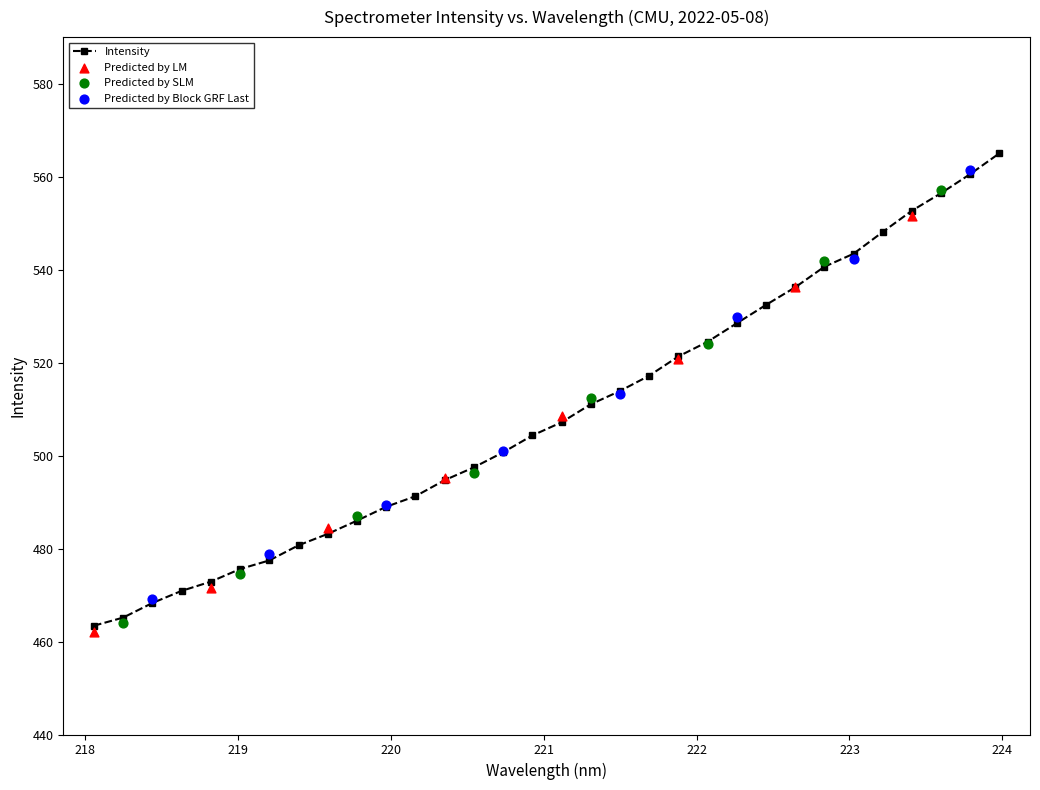

Approximately how many times larger is the value at 221.4993 compared to 221.1174?

1.0